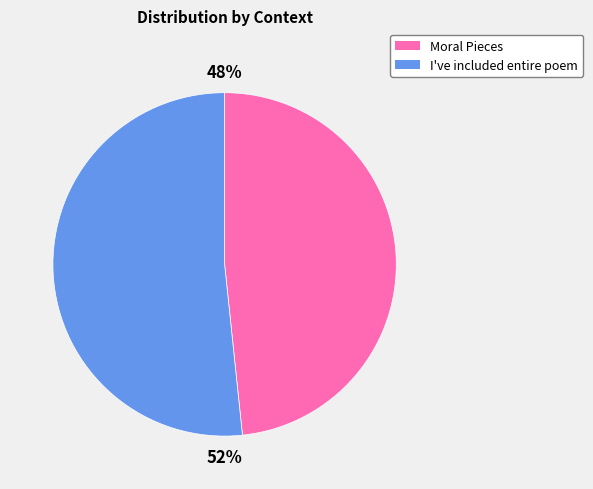

To the nearest percent, what is the average slice percentage?

50%